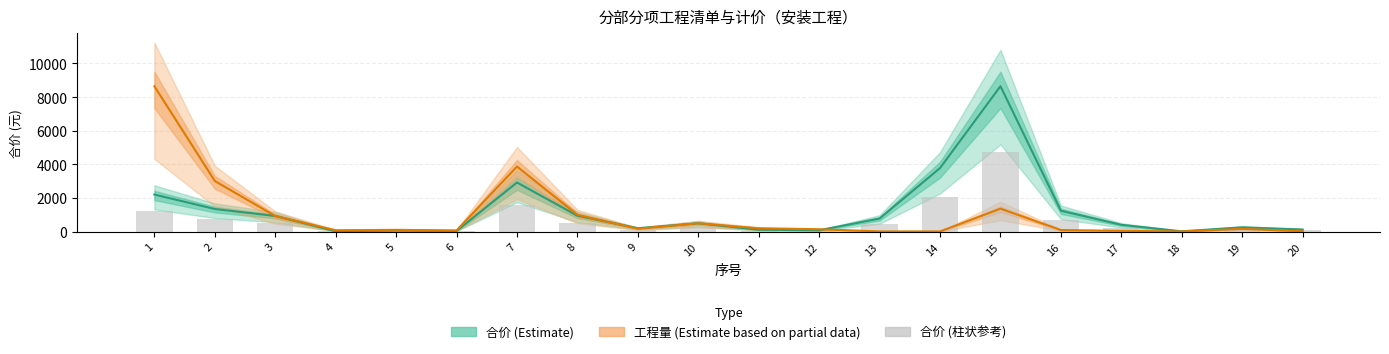

Which series has the largest total across all categories?

合价